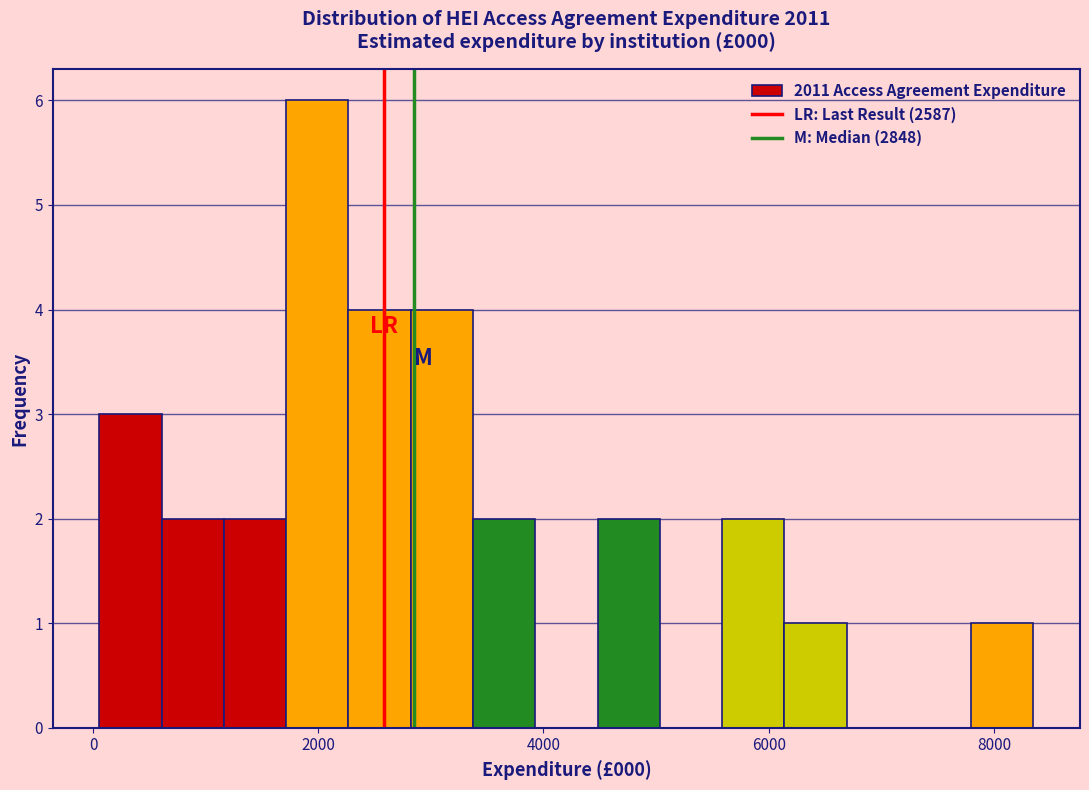

Read against the x-axis, roughly where is the centre of the tallest bar?

2000